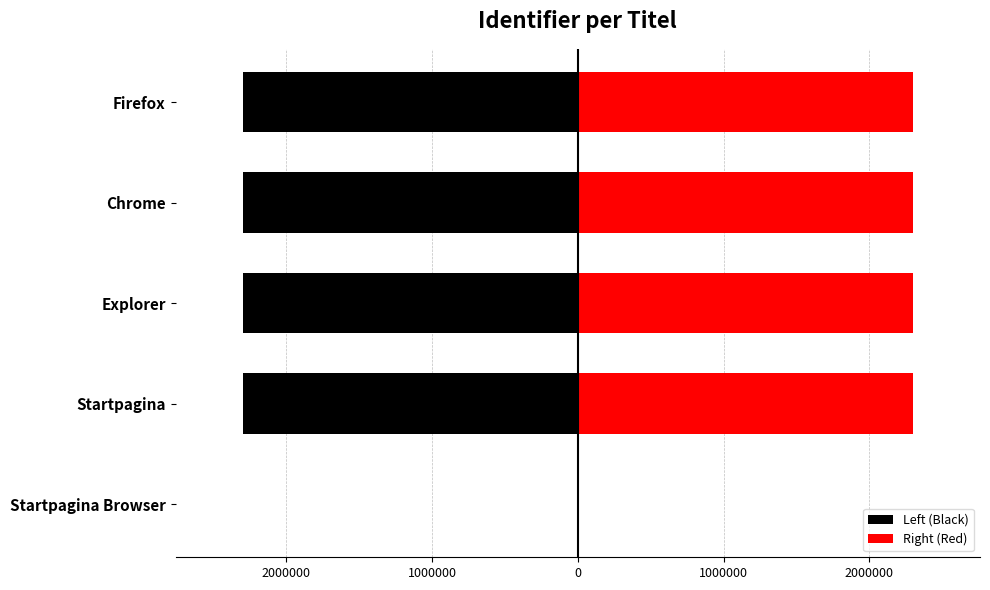

How many bars are there in total?

10